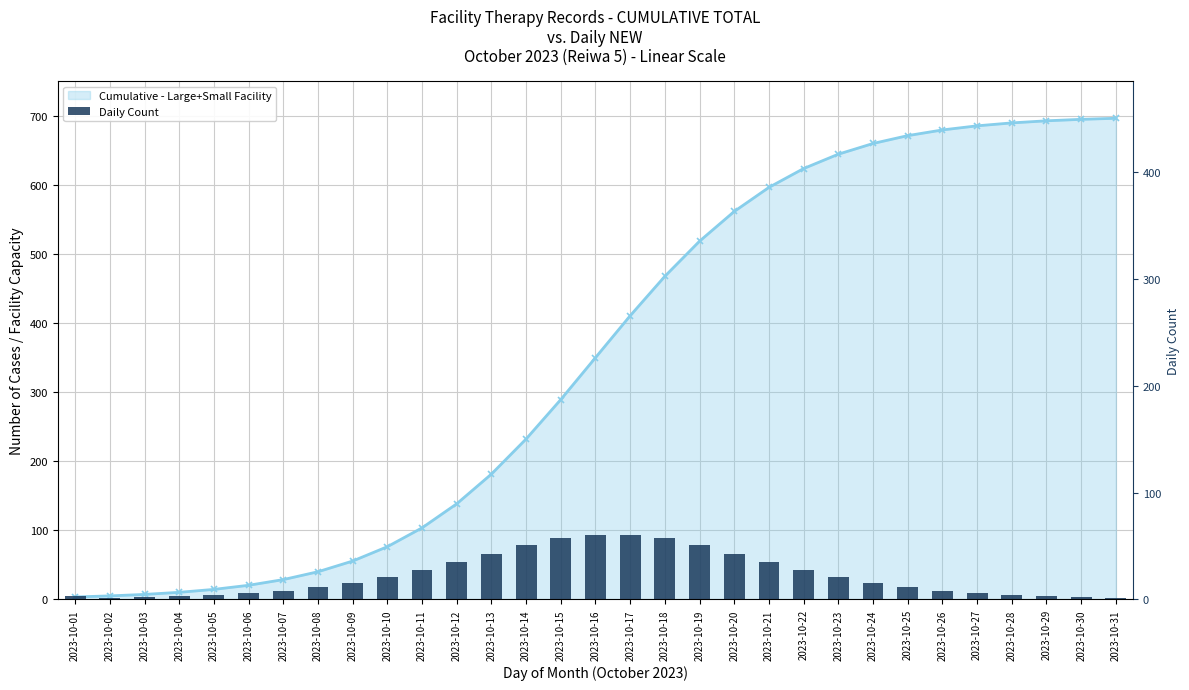

Reading left to right, transcribe all the data shown in this chart.

3.7	1.5	2.1	3.0	4.2	5.9	8.2	11.4	15.5	20.8	27.3	34.8	43.0	50.8	57.1	60.6	60.6	57.1	50.8	43.0	34.8	27.3	20.8	15.5	11.4	8.2	5.9	4.2	3.0	2.1	1.5